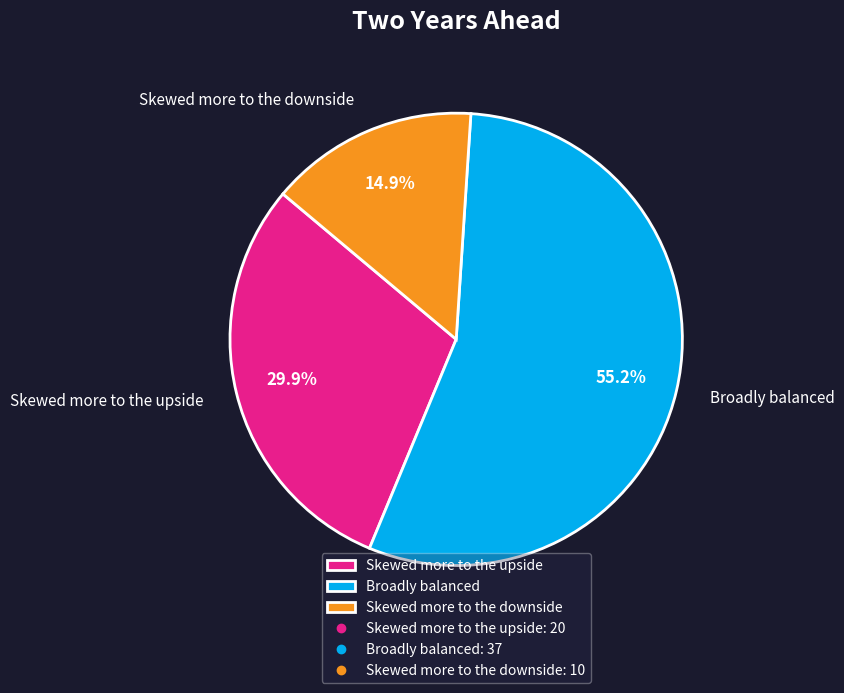

To the nearest percent, what percentage of the pie is Skewed more to the upside?

30%